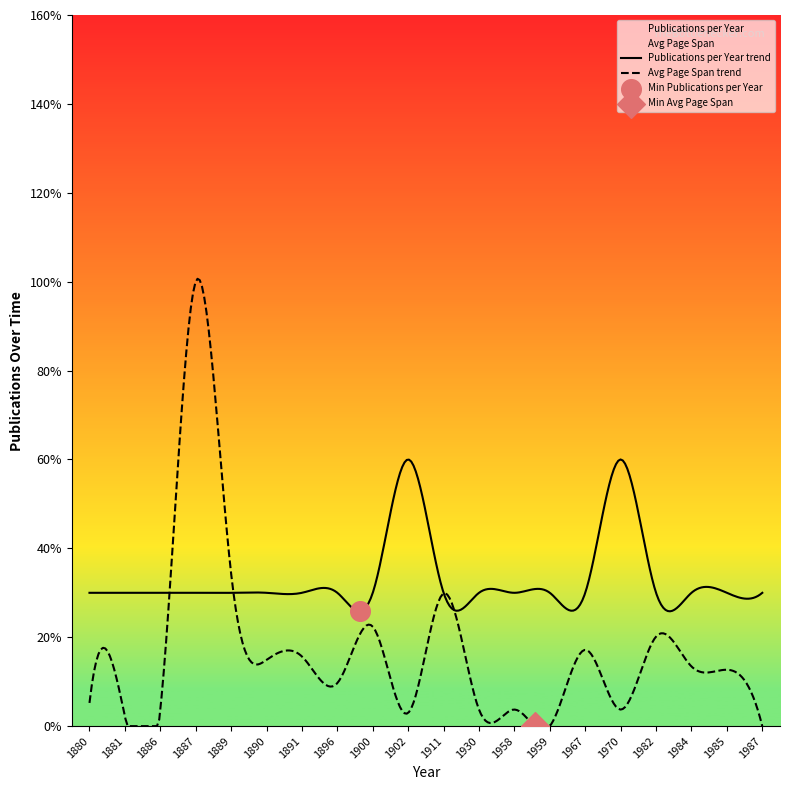

Which series contains the highest Y value?

Avg Page Span